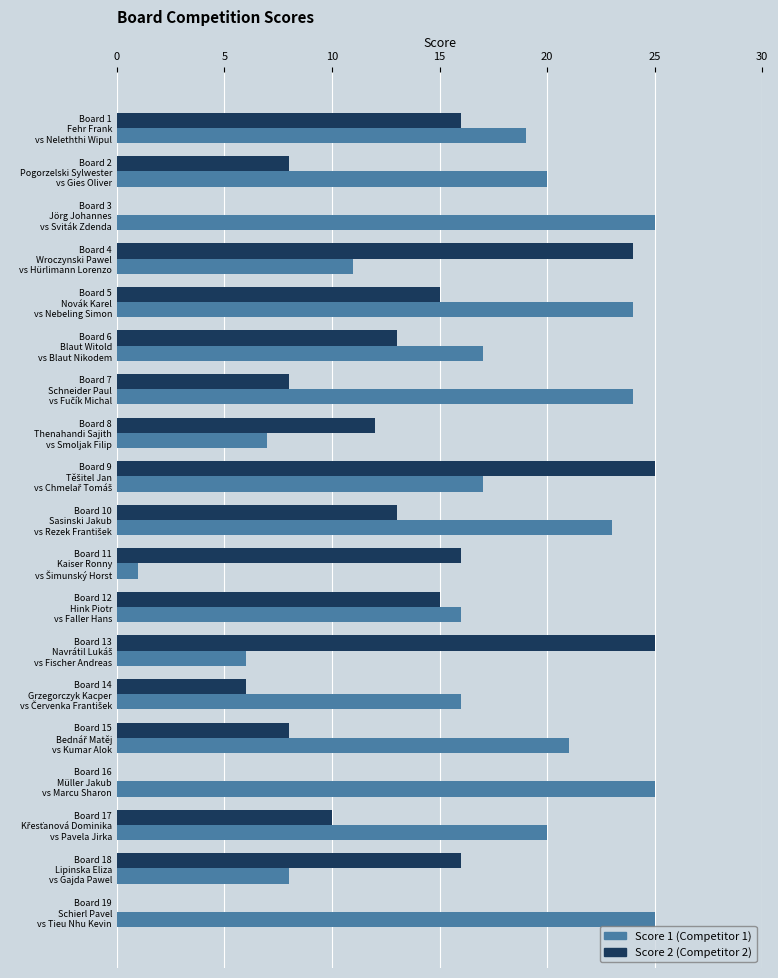

What is the maximum value shown in the chart?

25